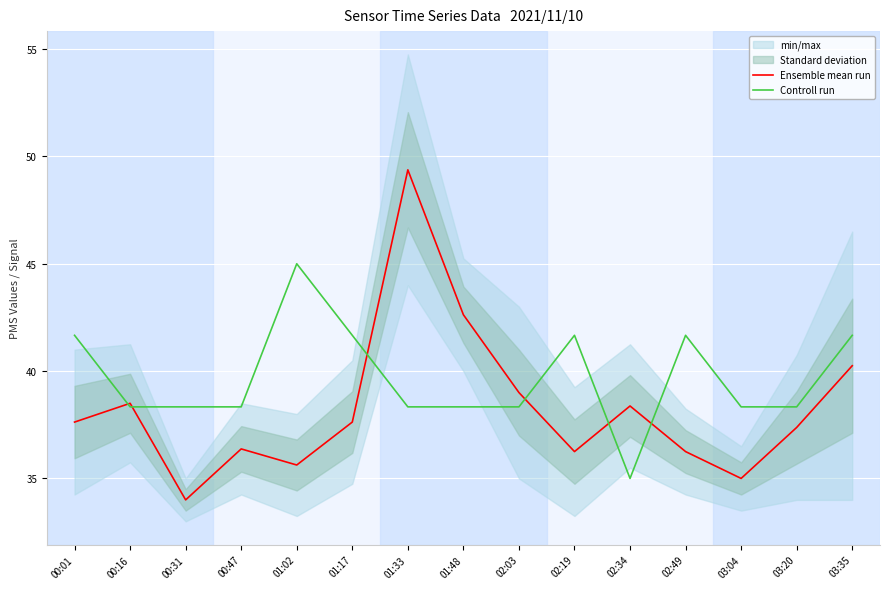

Which category has the highest value in the Controll run series?

01:02